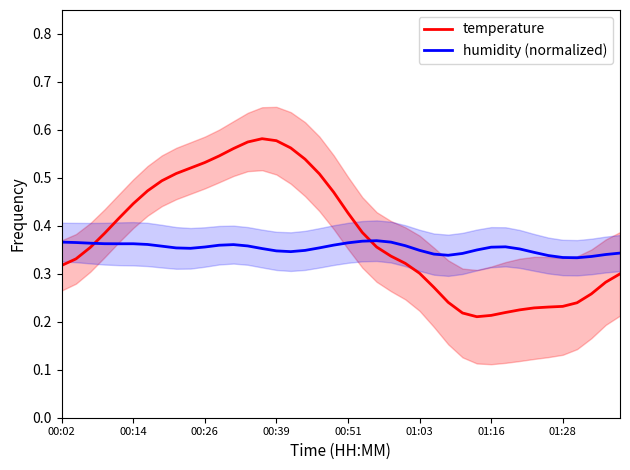

After their last crossing, which series has the higher values: temperature or humidity (normalized)?

humidity (normalized)